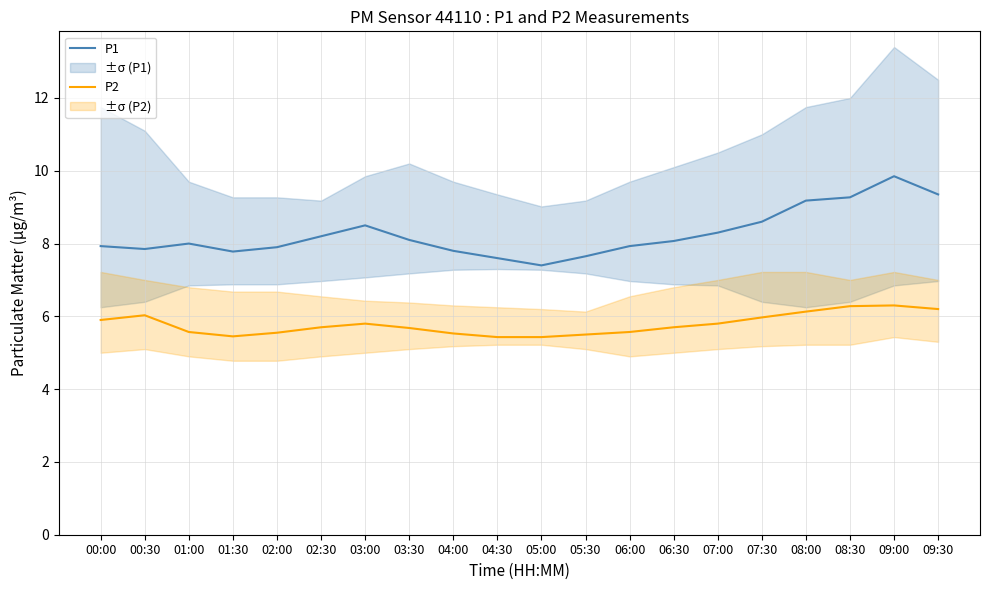

What is the total value across all series at 08:00?

15.3